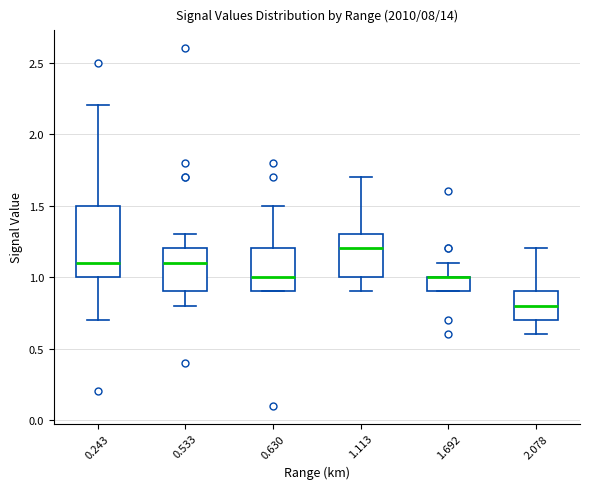

Reading left to right, transcribe this box plot: for each box, give where its median line is, the range the box spans, and where its two whiskers end, as read against the y-axis. The values are not printed on the chart, so give them approximately, as read against the axis.

0.243: median 1.1, box 1.0 to 1.5, whiskers 0.7 to 2.2
0.533: median 1.1, box 0.9 to 1.2, whiskers 0.8 to 1.3
0.630: median 1.0, box 0.9 to 1.2, whiskers 0.9 to 1.5
1.113: median 1.2, box 1.0 to 1.3, whiskers 0.9 to 1.7
1.692: median 1.0 (drawn on the box's upper edge), box 0.9 to 1.0, whiskers 0.9 to 1.1
2.078: median 0.8, box 0.7 to 0.9, whiskers 0.6 to 1.2